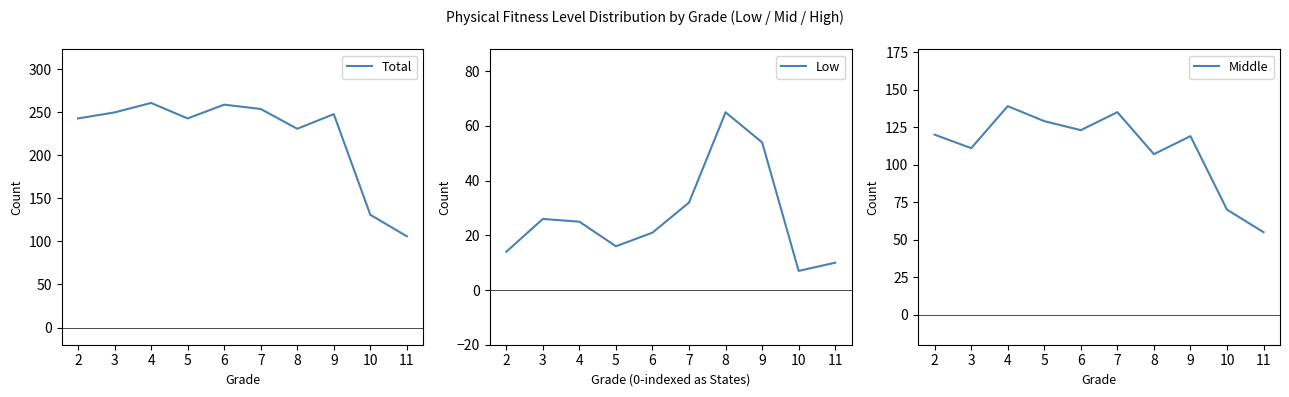

What is the sum of the Total values at 4 and 11?

367